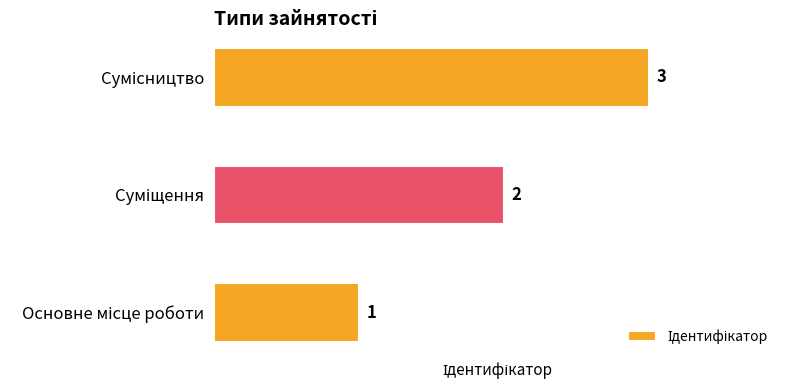

How many data points does each series have?

3